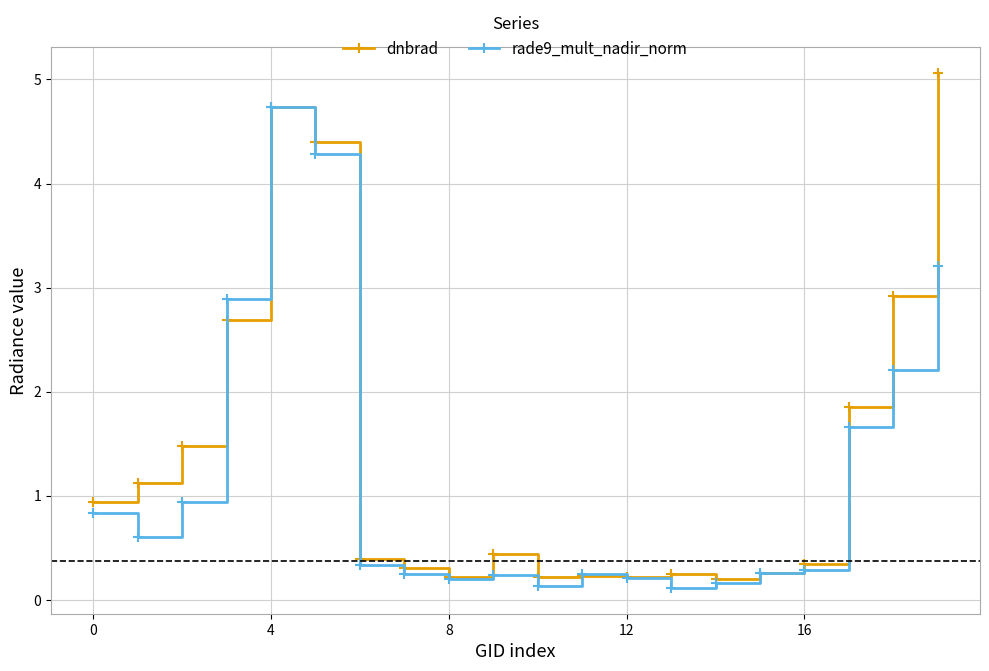

At how many categories does at least one series exceed 4?

3